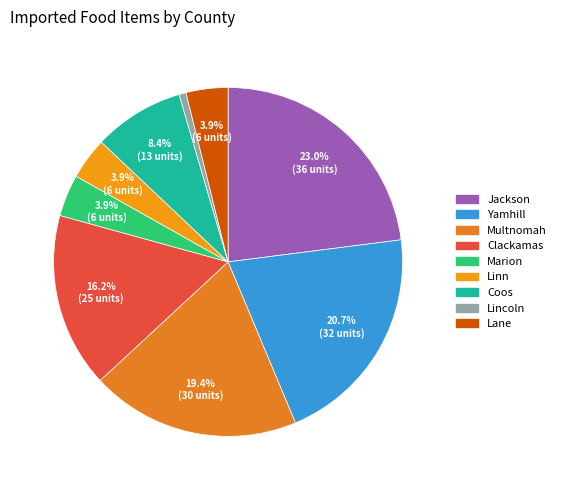

To the nearest percent, what is the difference between the largest and smallest slice percentages?

22%